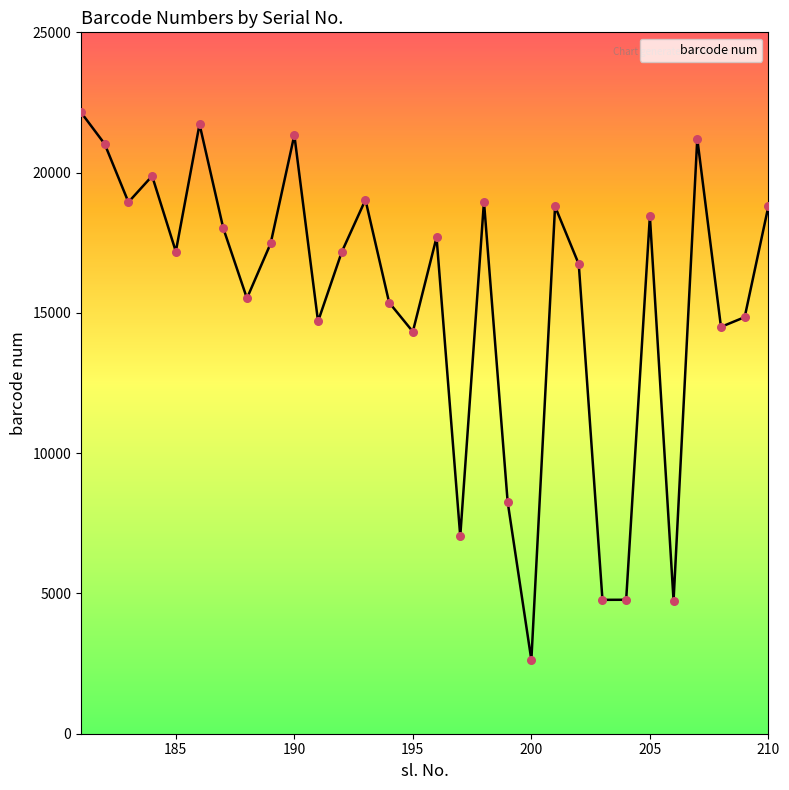

What is the smallest value displayed?

2627